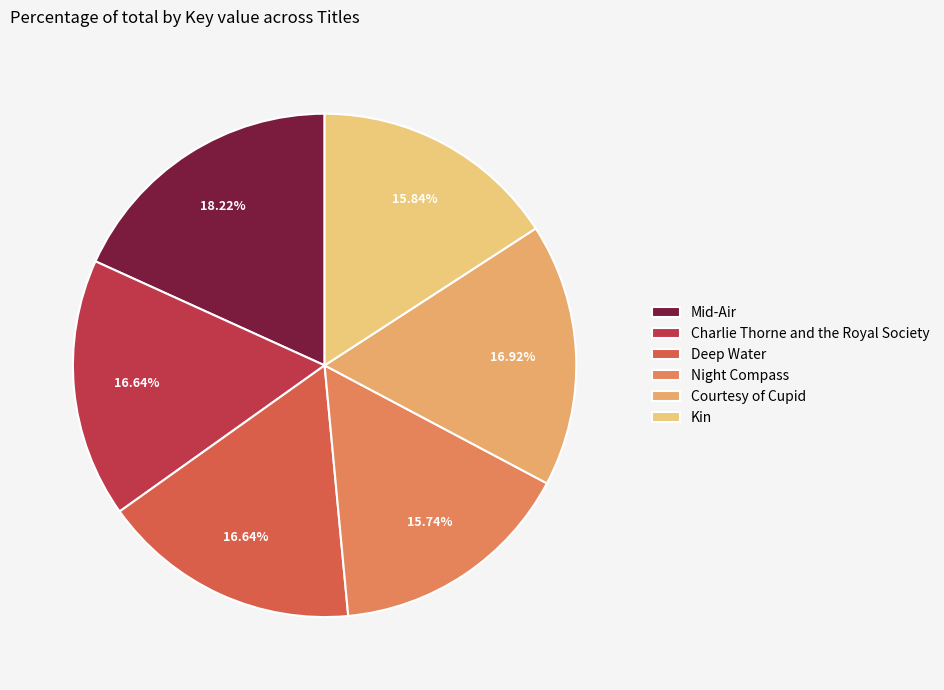

How many segments does this pie chart have?

6